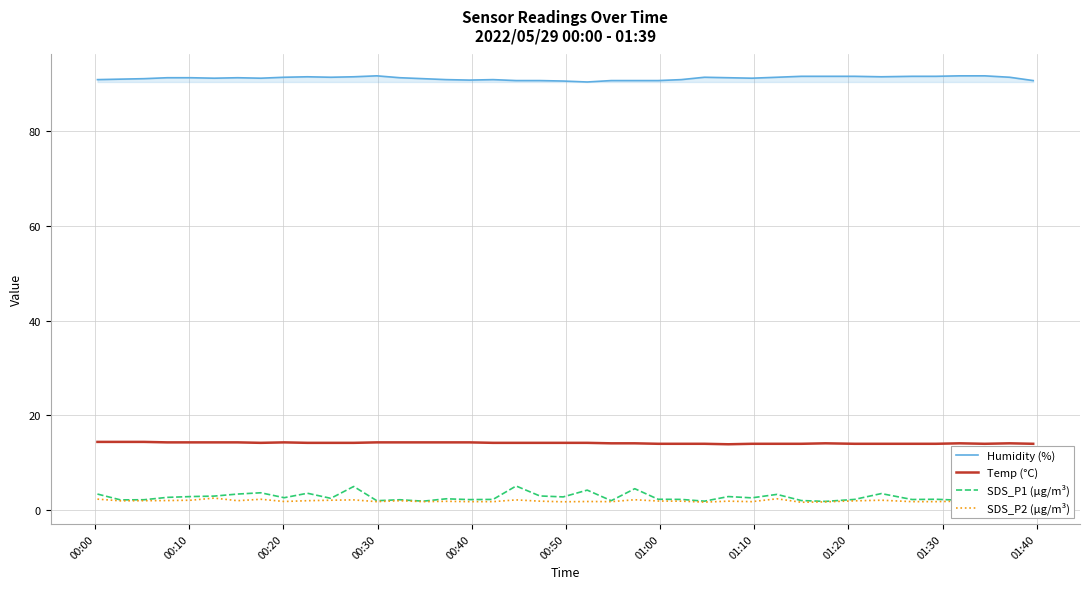

Does the chart display data point markers on the line(s)?

No